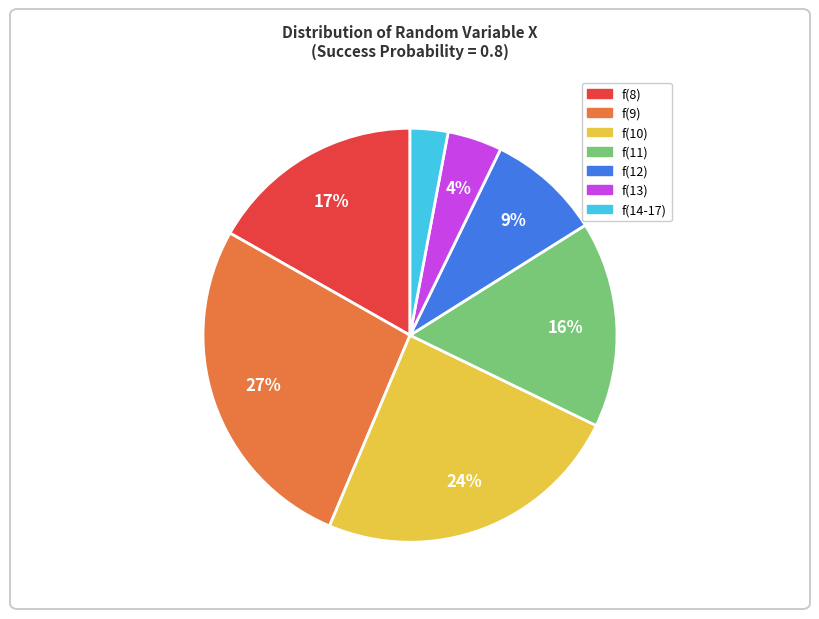

Does any single category account for the majority?

No